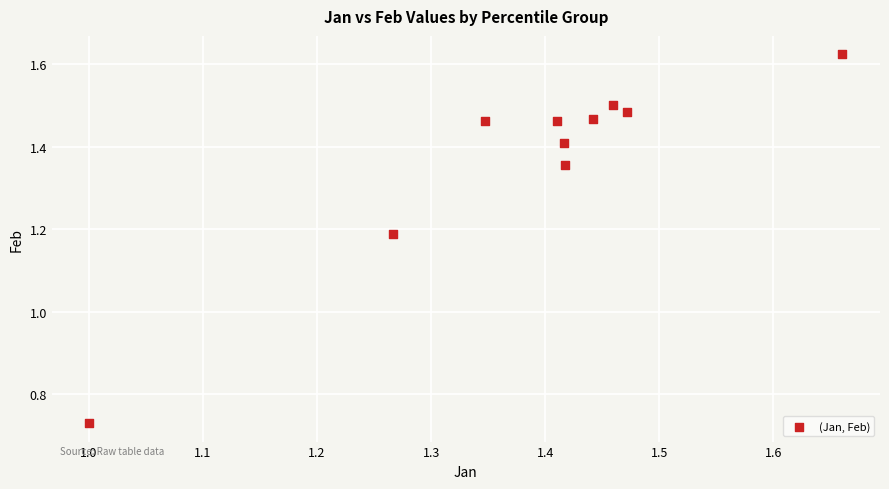

What is the range of Y values (max minus min)?

0.9